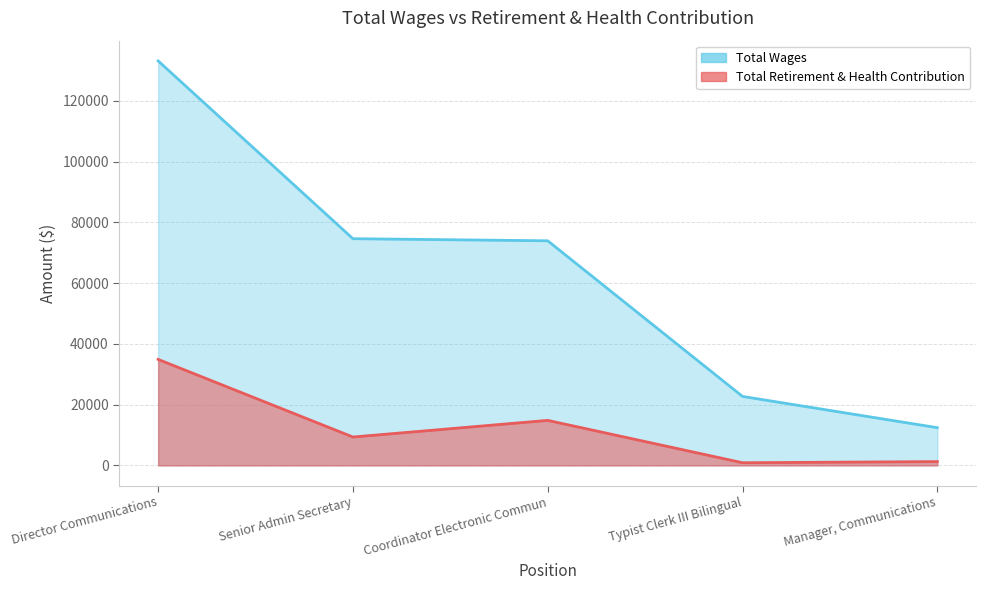

Reading left to right, list all the values displayed in this chart.

Total Wages: Director Communications=133145	Senior Admin Secretary=74620	Coordinator Electronic Commun=73928	Typist Clerk III Bilingual=22702	Manager, Communications=12414
Total Retirement & Health Contribution: Director Communications=34894	Senior Admin Secretary=9340	Coordinator Electronic Commun=14816	Typist Clerk III Bilingual=873	Manager, Communications=1253